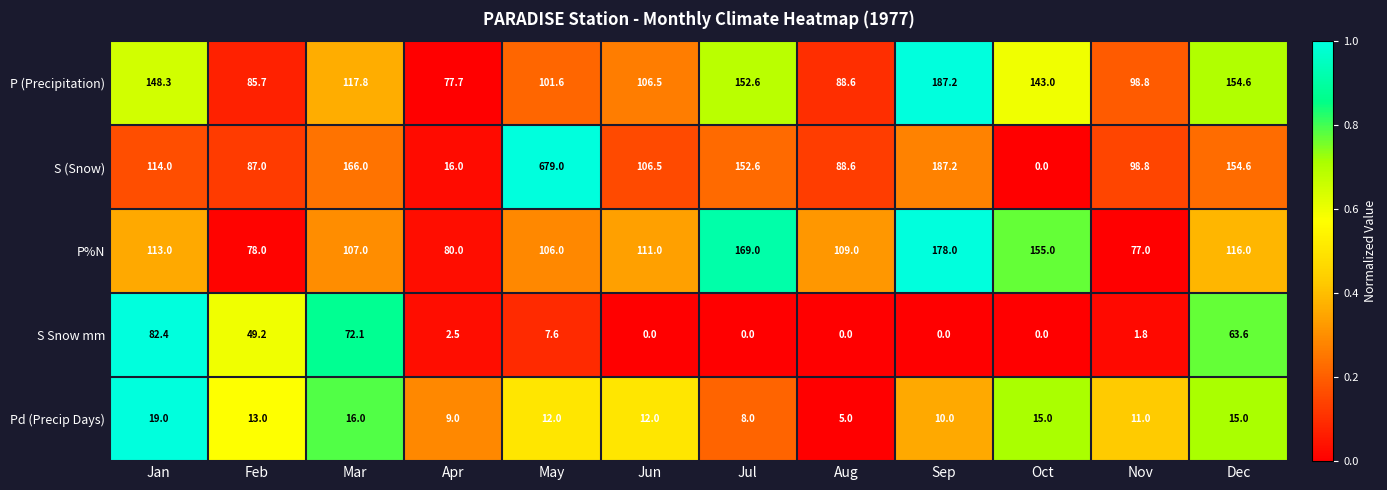

Which series has the widest spread of values?

S (Snow)